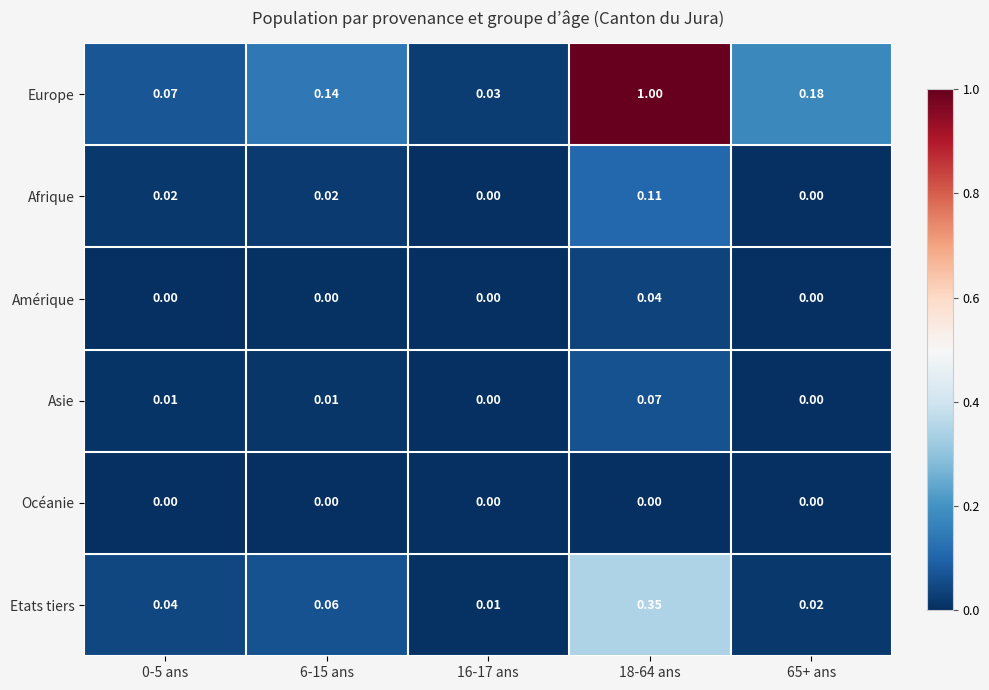

Which series changed the most between 18-64 ans and 65+ ans?

Europe